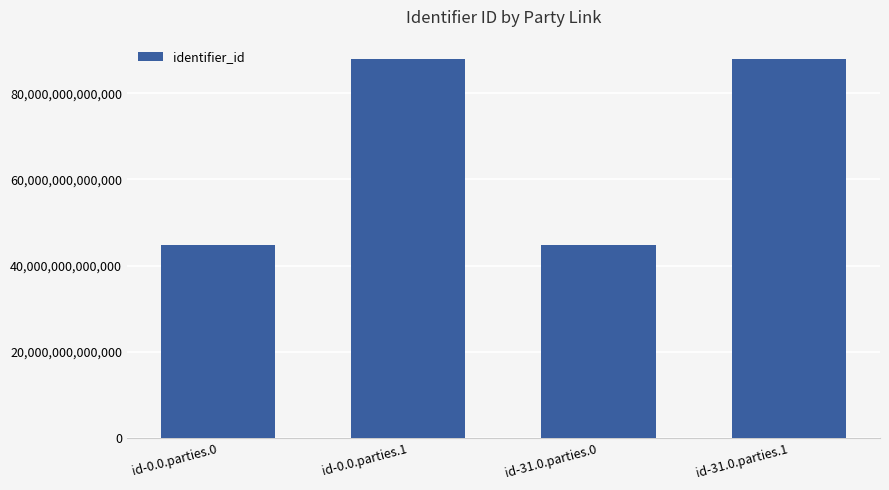

What is the ratio of the value at id-0.0.parties.1 to the value at id-0.0.parties.0?

2.0